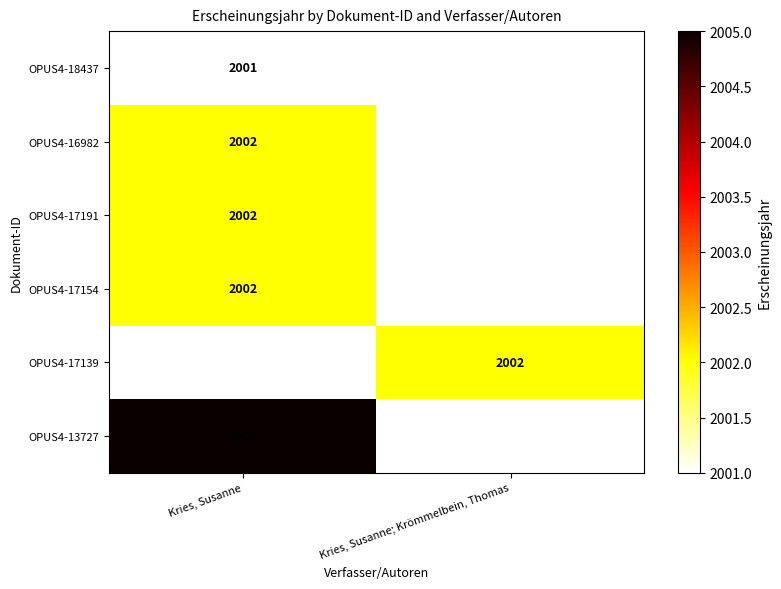

How many categories are shown in the chart?

2